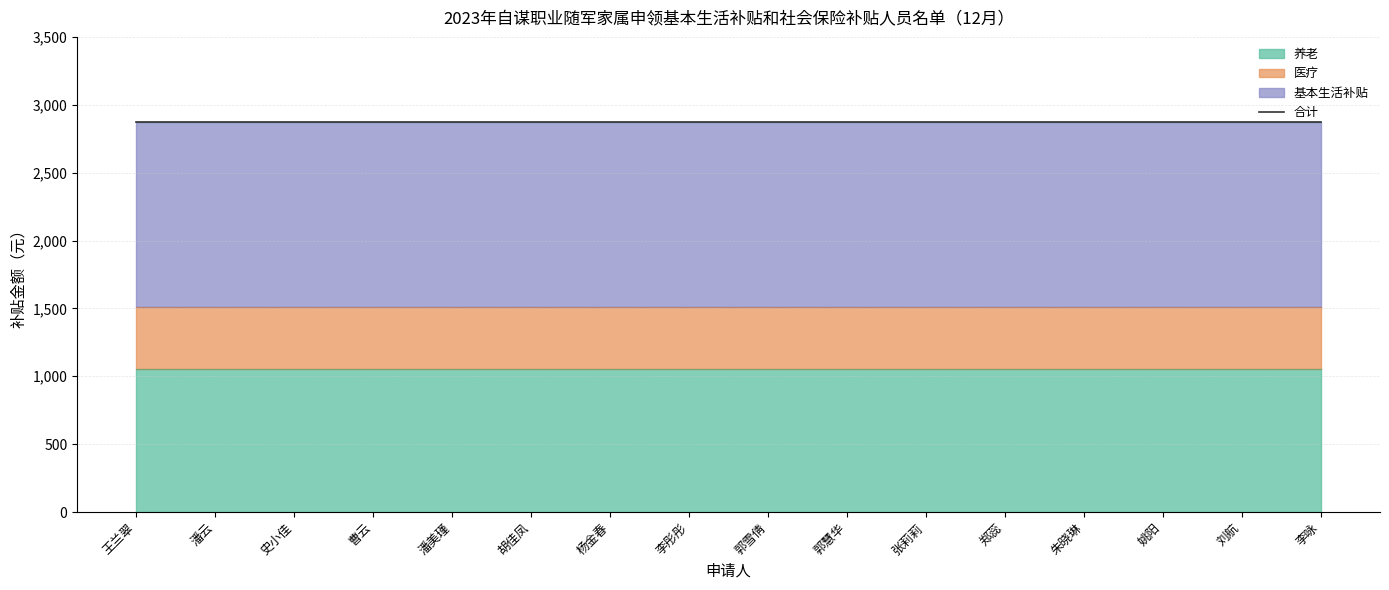

True or false: 基本生活补贴 has more than 1 interior local peaks.

False